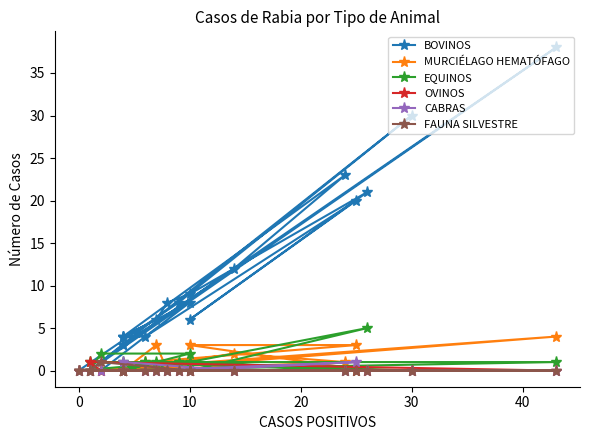

Which series changed the most between 20 and 20?

BOVINOS